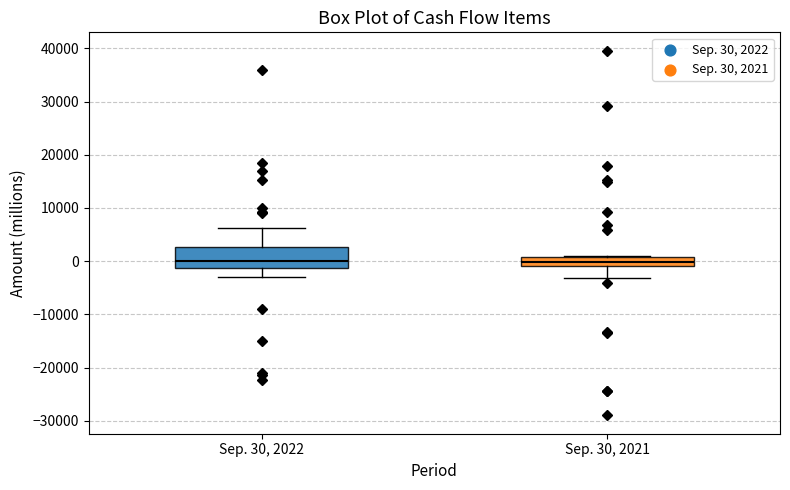

Reading left to right, read every box against the y-axis: the position of its median line, the range the box covers, and the ends of its whiskers. The values are not printed on the chart, so give them approximately, as read against the axis.

Sep. 30, 2022: median 0, box -1000 to 3000, whiskers -3000 to 6000
Sep. 30, 2021: median 0, box -1000 to 1000, whiskers -3000 to 1000